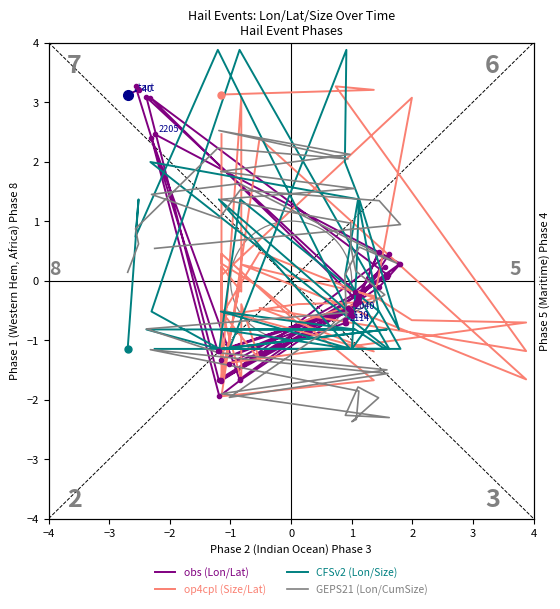

How many data points in CFSv2 (Lon/Size) are above 0?

14